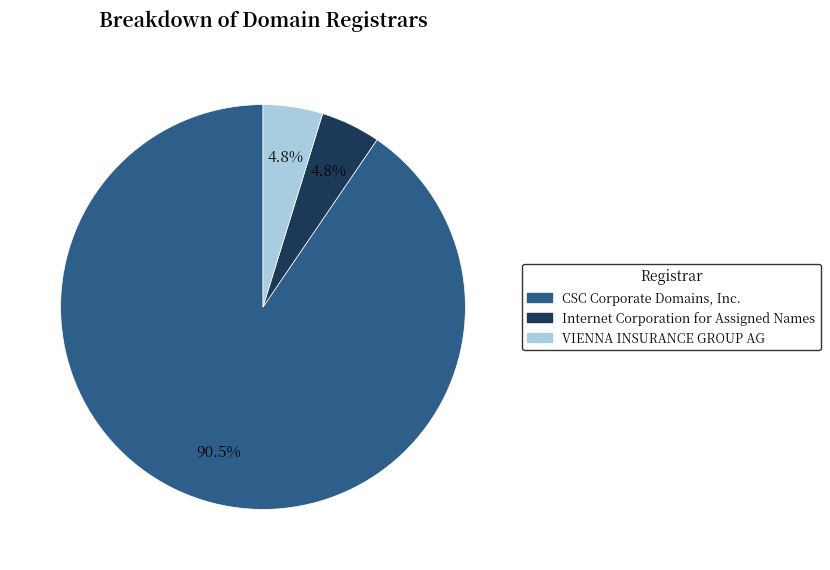

What is the total percentage of Internet Corporation for Assigned Names and CSC Corporate Domains, Inc.?

95.2%